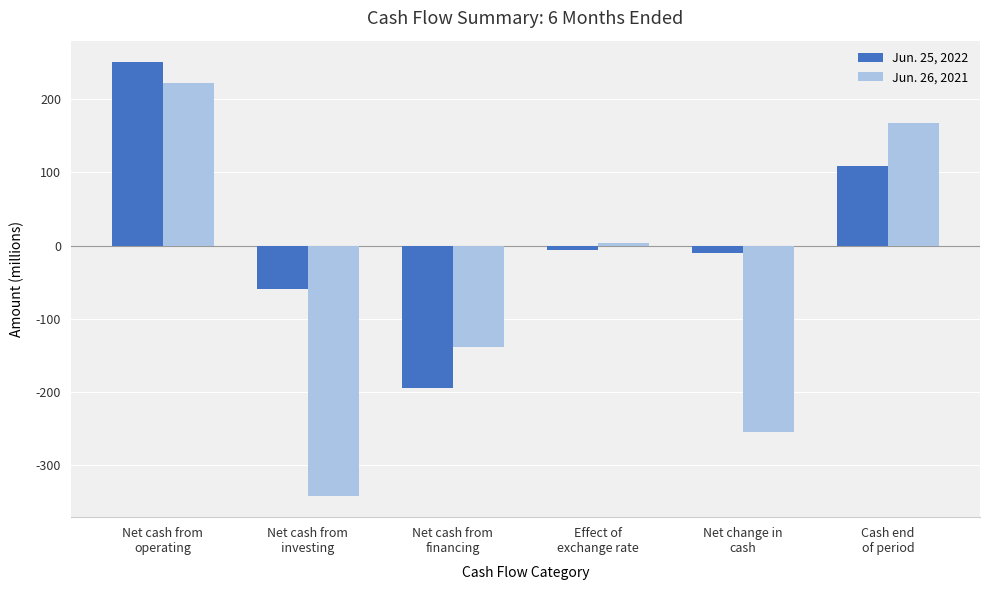

How many values in Jun. 25, 2022 are above zero?

2